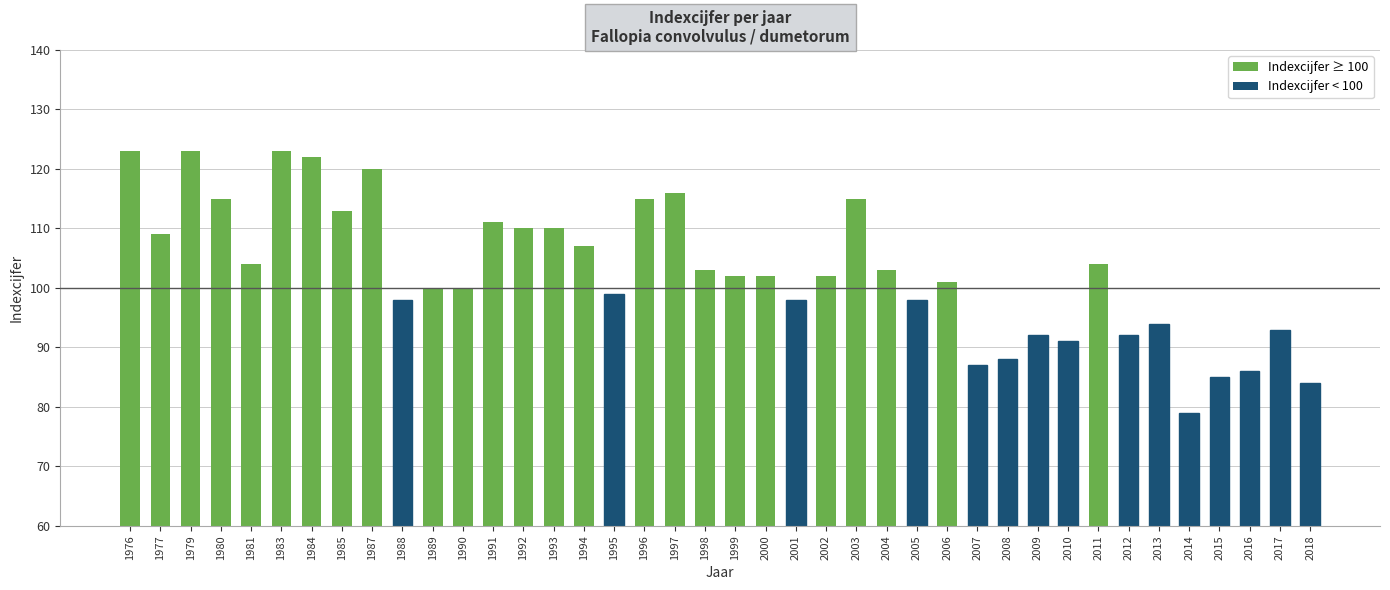

What is the minimum value shown in the chart?

79